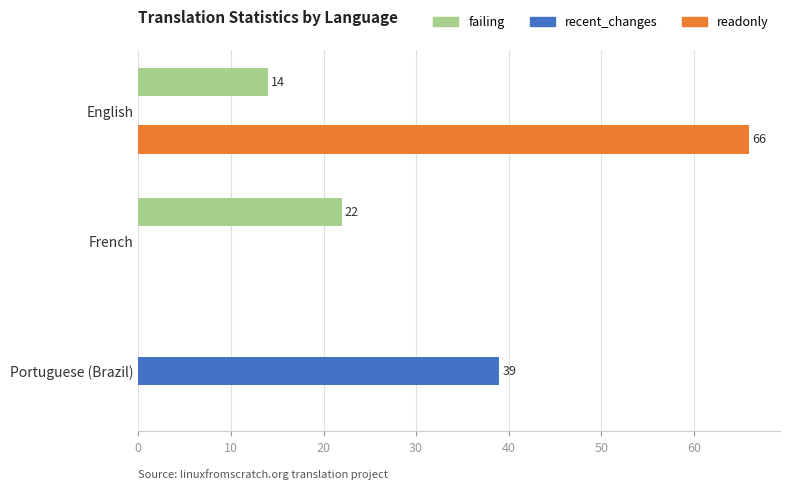

How many categories are shown in the chart?

3